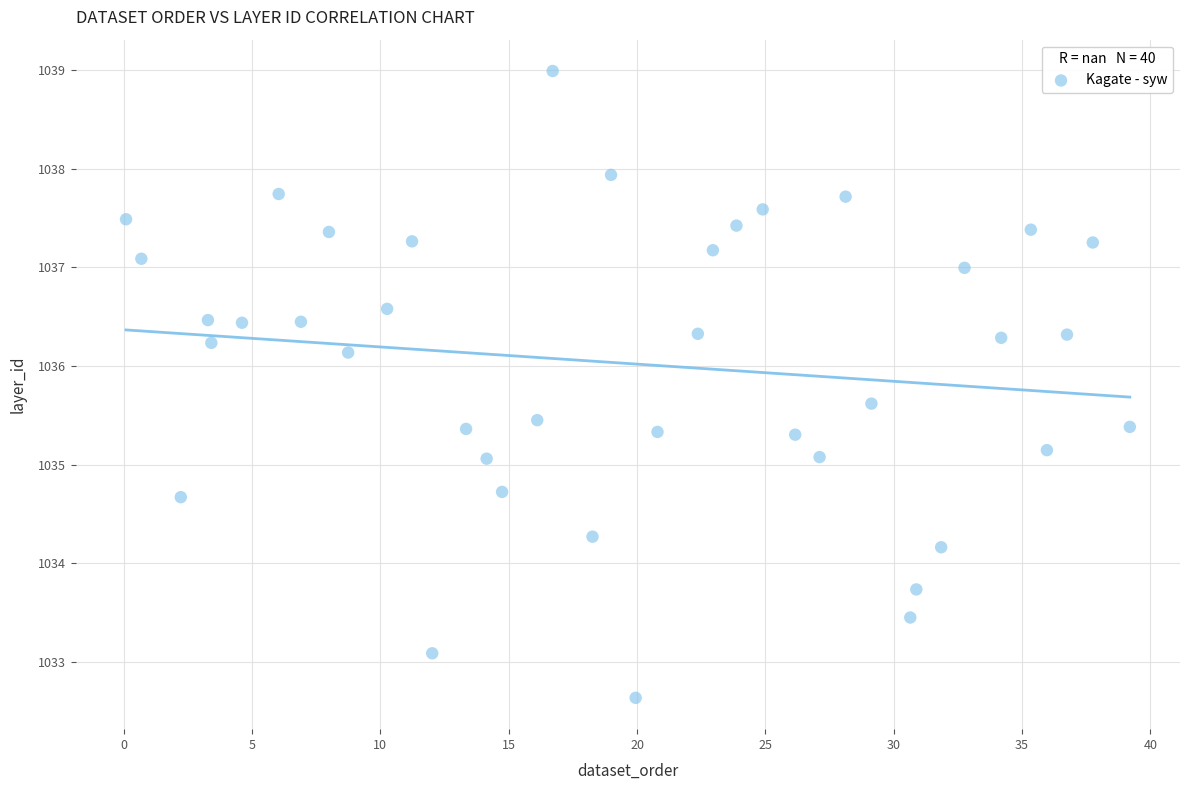

What is the range of Y values (max minus min)?

6.4